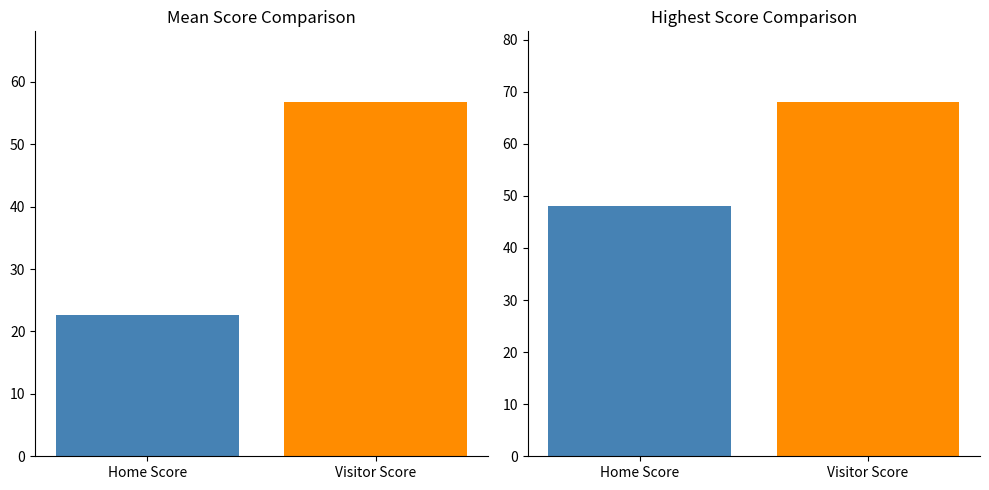

How many bars are there in each group?

2